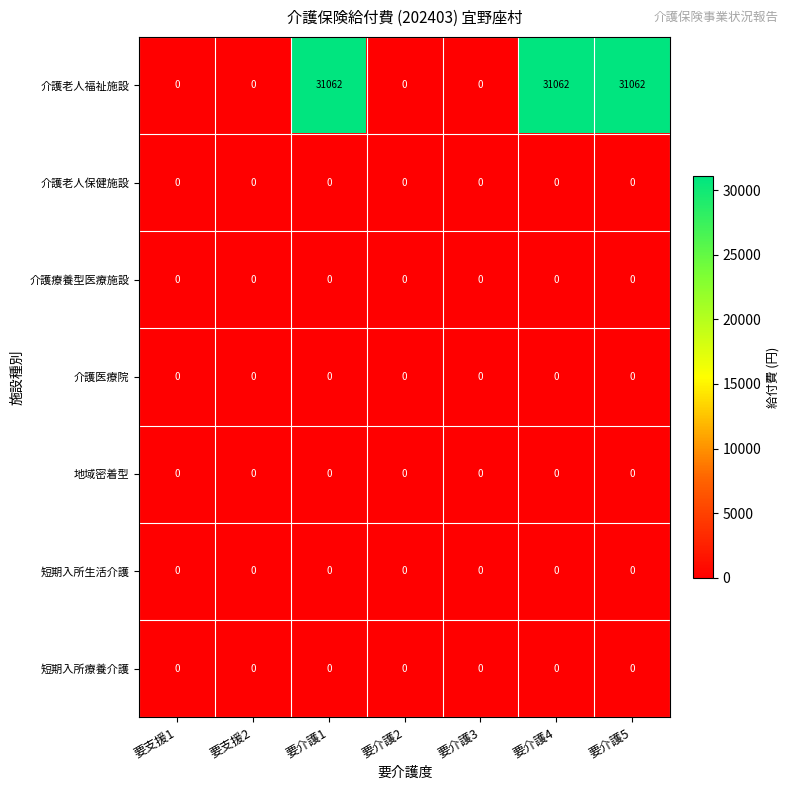

Is it true that 介護老人福祉施設 equals 31062 at 要介護5?

True